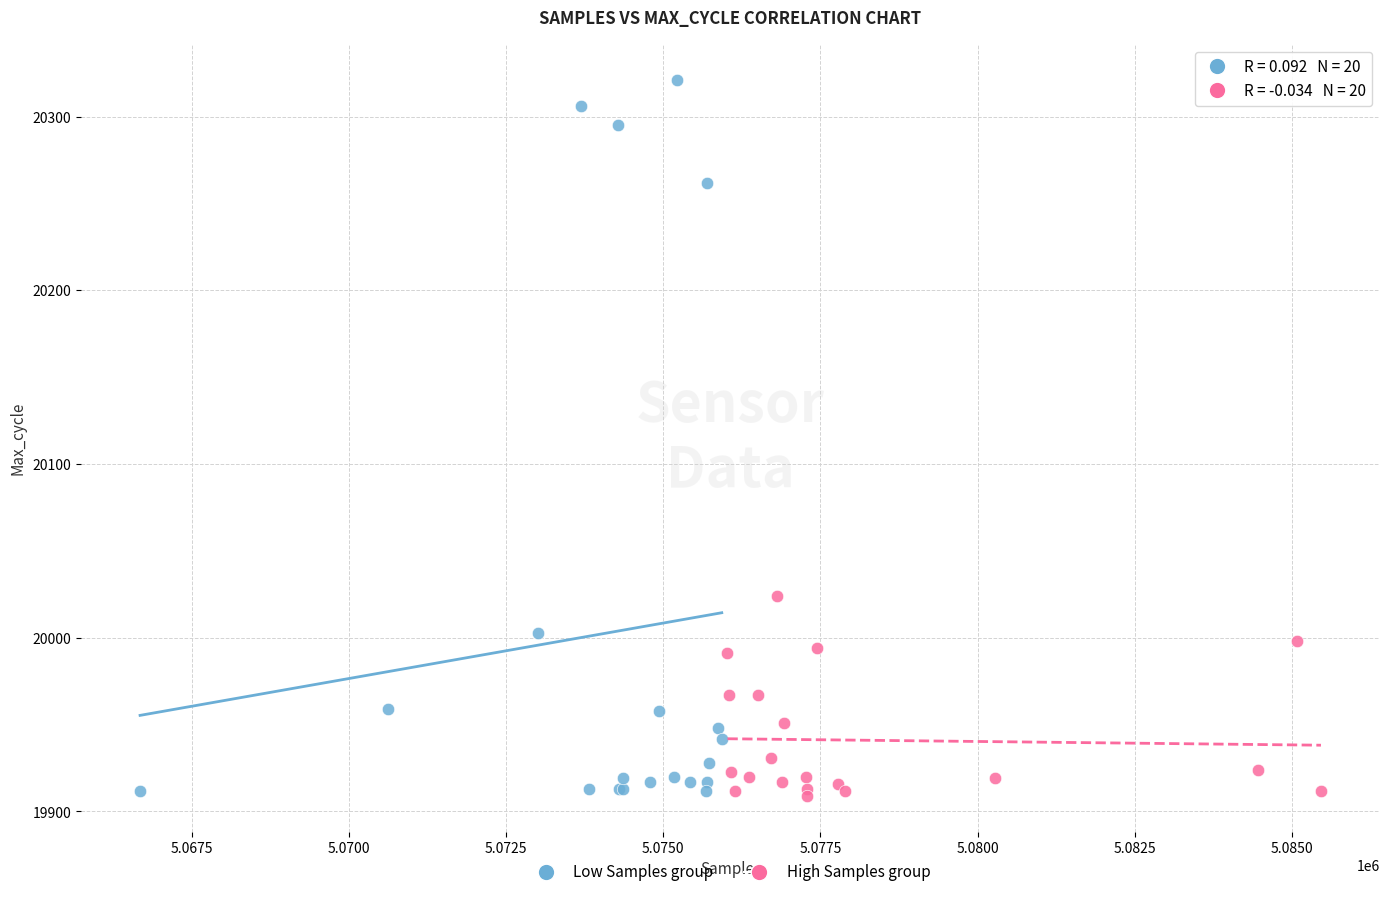

What are all the series names shown in the legend?

Low Samples group, High Samples group